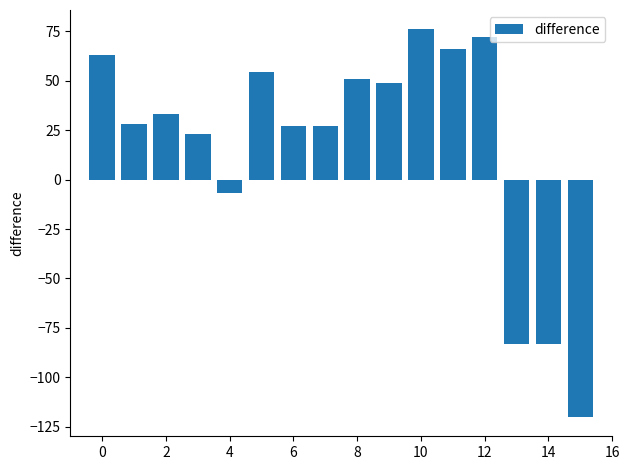

How many values are below zero?

4